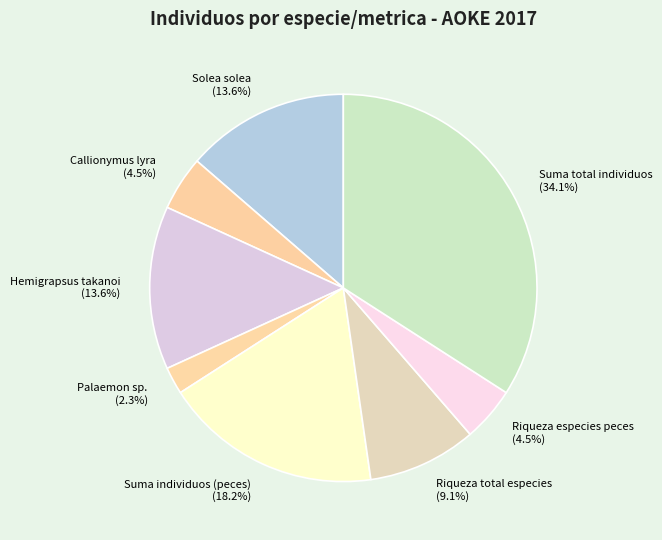

Approximately how many times larger is the value at Hemigrapsus takanoi compared to Solea solea?

1.0